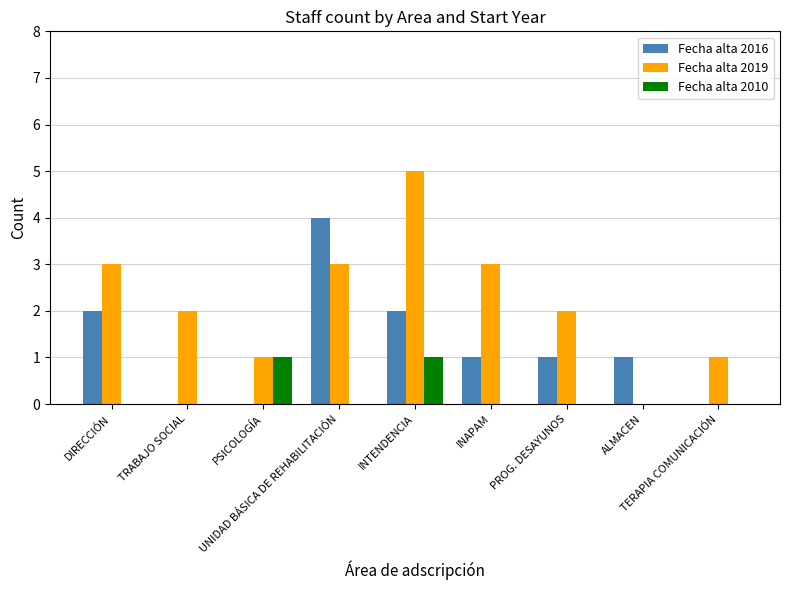

What is the maximum value shown in the chart?

5